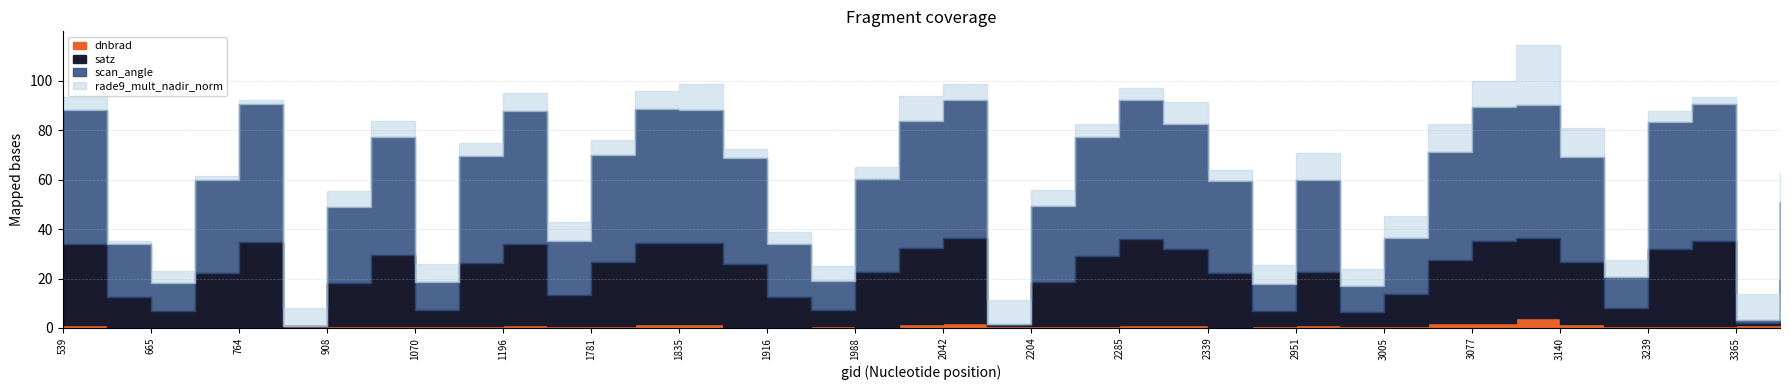

How many interior local valleys does the satz series have?

10